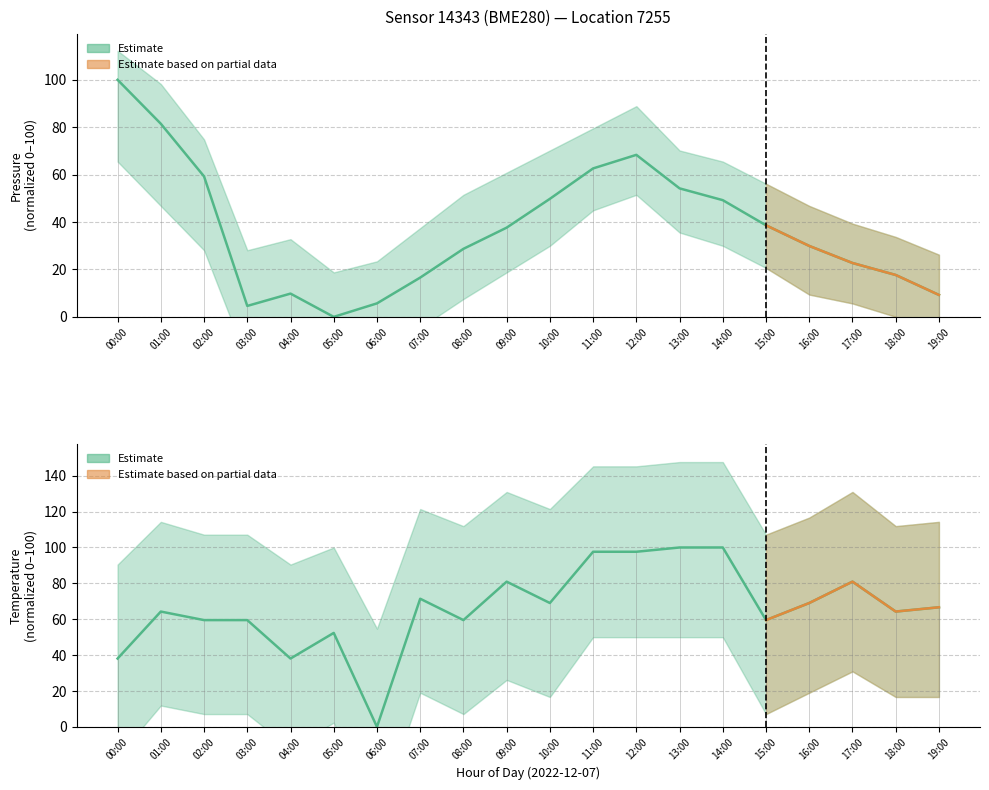

What is the difference between the maximum and minimum values in the Pressure (normalized) series?

100.0